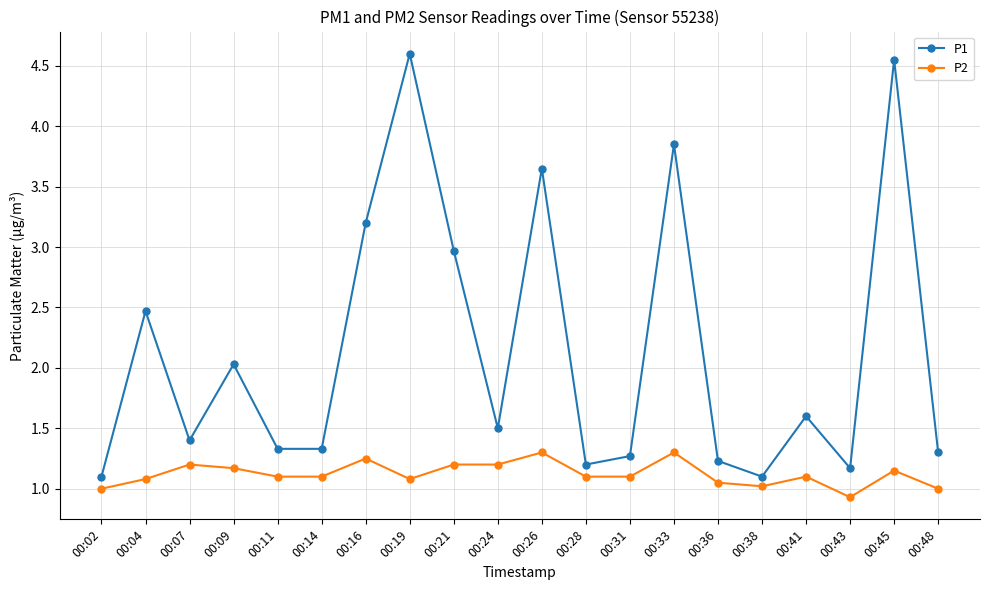

How many lines are shown in the chart?

2